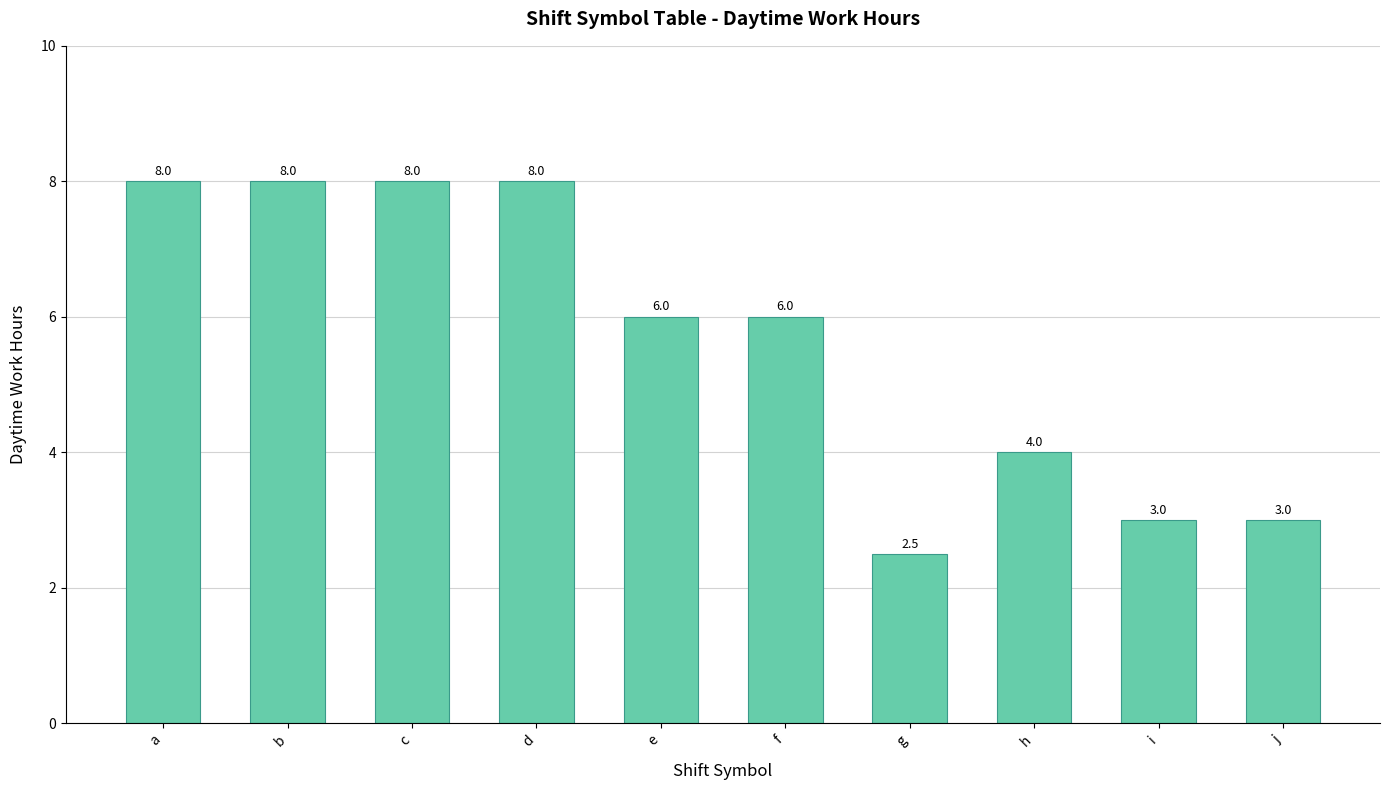

How many data points does each series have?

10